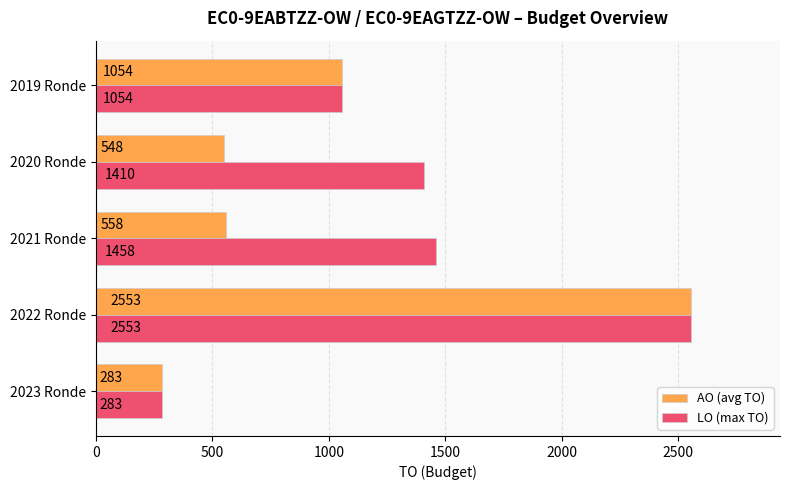

Rank the categories by AO (avg TO) value from lowest to highest.

2023 Ronde, 2020 Ronde, 2021 Ronde, 2019 Ronde, 2022 Ronde